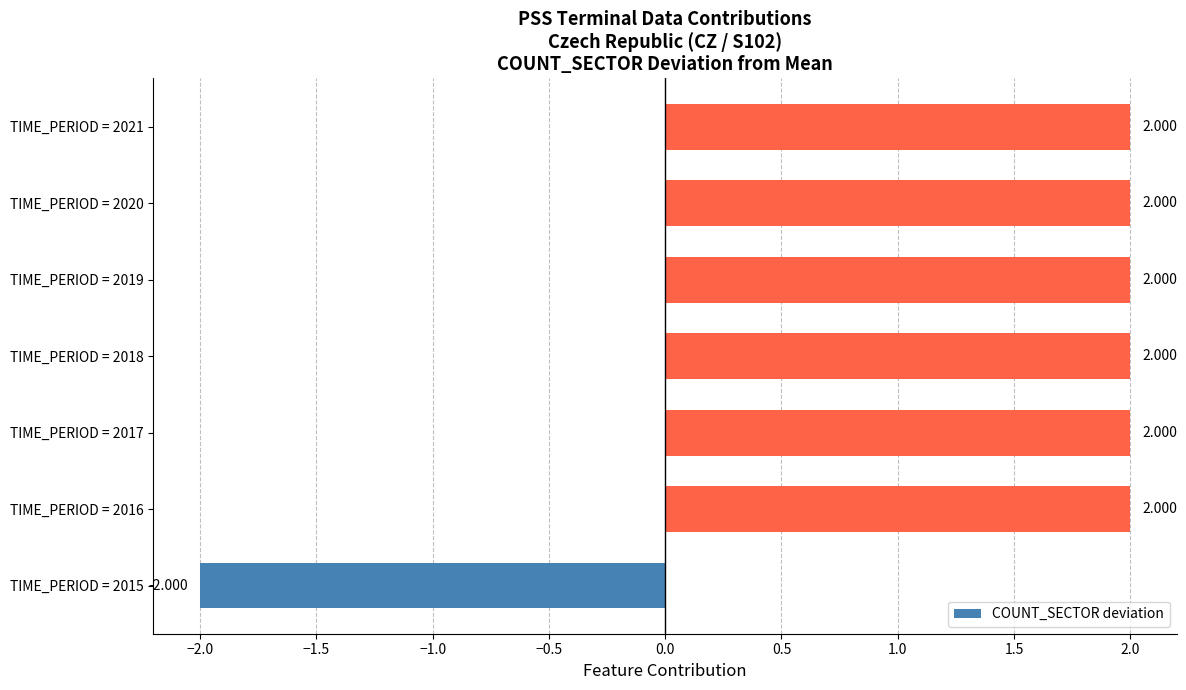

What is the maximum value shown in the chart?

2